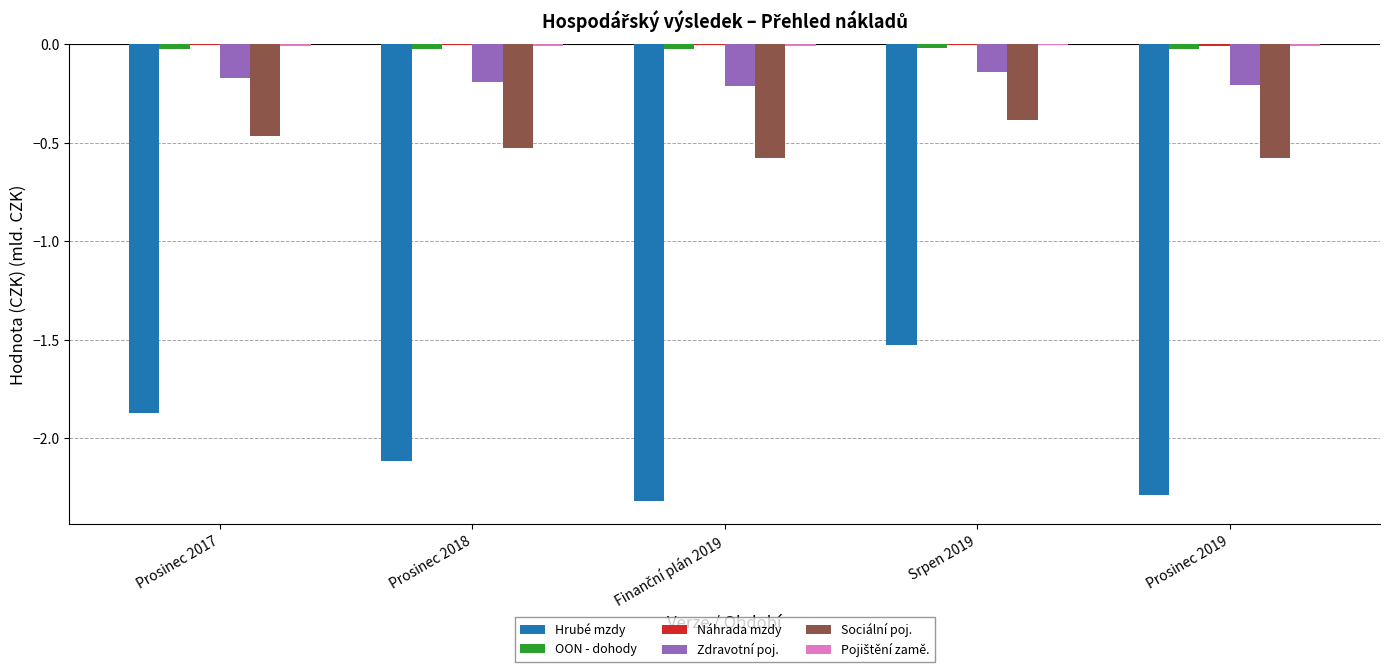

The Sociální poj. series shows -0.4 at Srpen 2019. True or false?

True